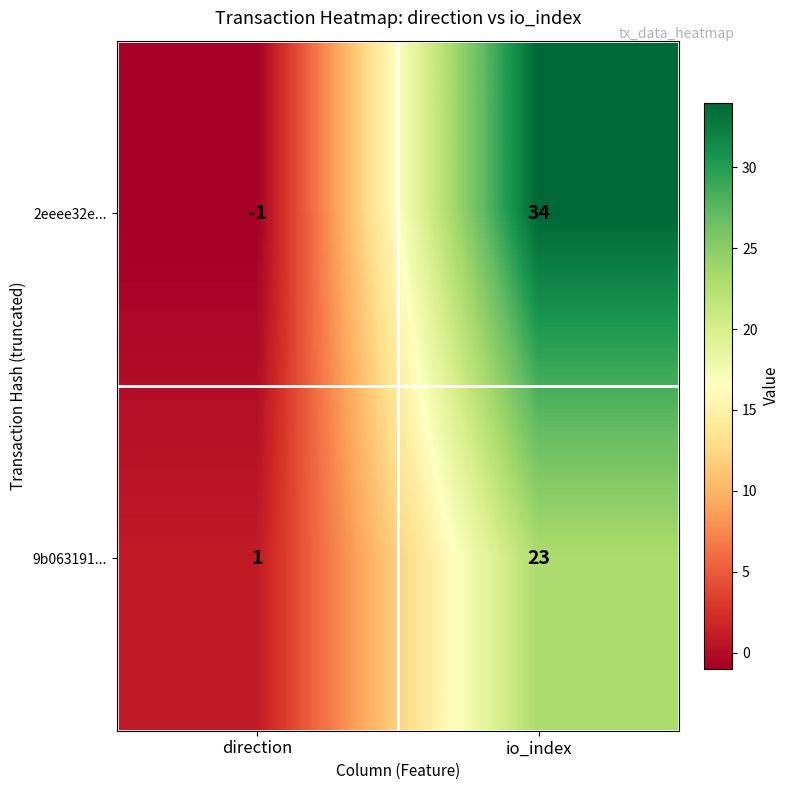

List the labels in order of 9b063191... value, smallest first.

direction, io_index